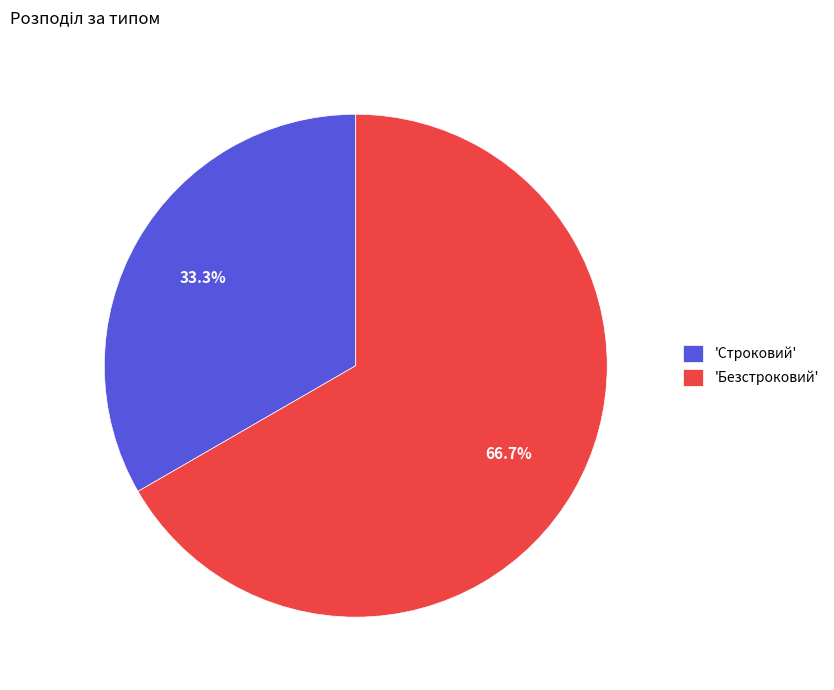

Approximately how many times larger is the value at 'Безстроковий' compared to 'Строковий'?

2.0